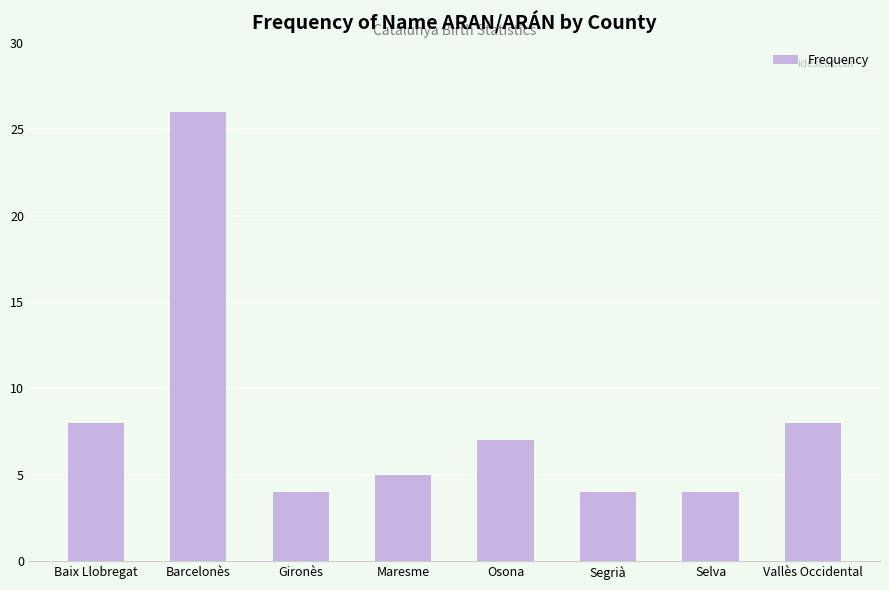

Reading left to right, transcribe all the data shown in this chart.

8	26	4	5	7	4	4	8